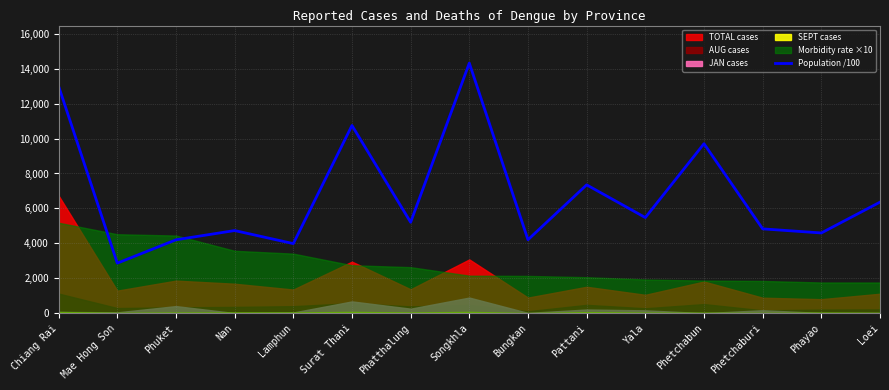

How many interior local peaks (higher than both neighbors) does the data have?

5